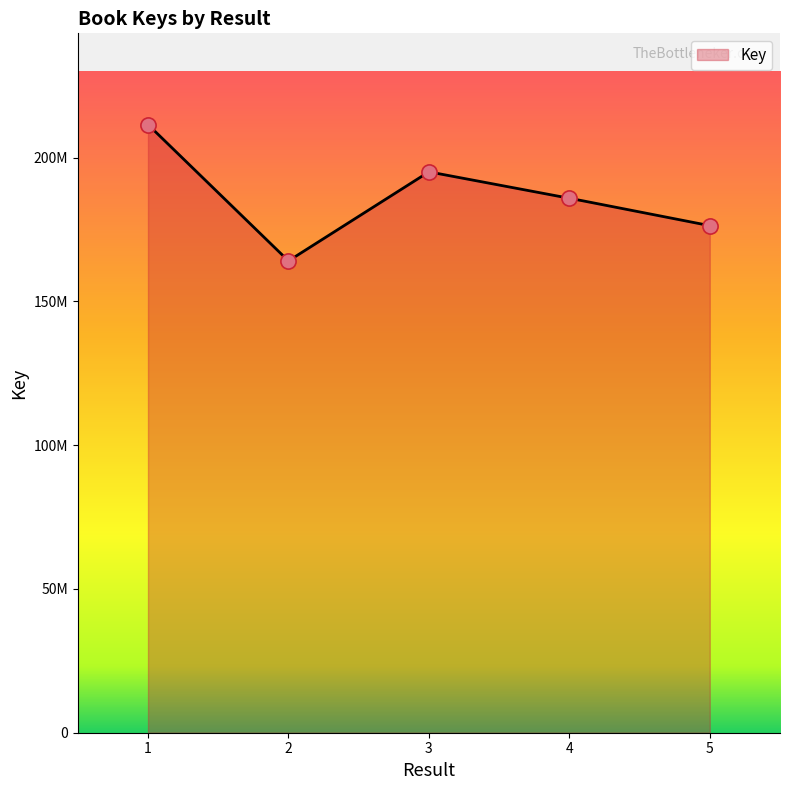

Which has a higher value, 4 or 5?

4